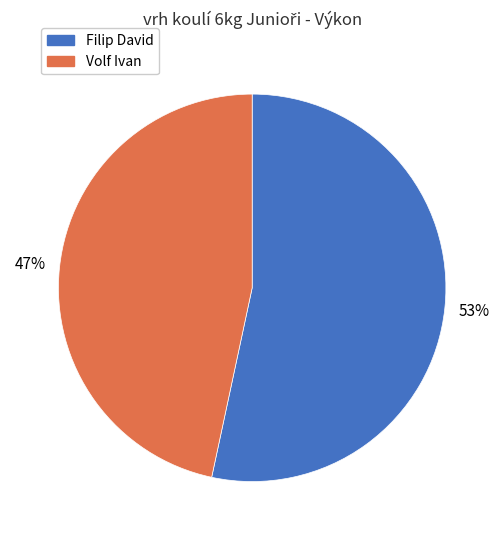

How many slices are in this pie chart?

2